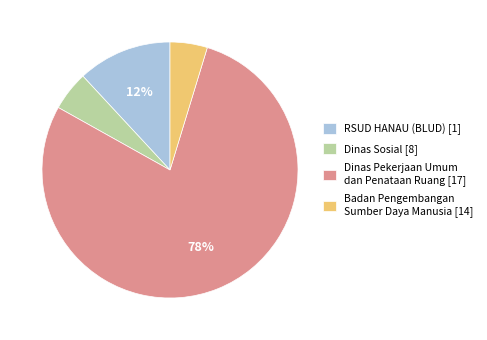

To the nearest percent, what is the difference between the RSUD HANAU (BLUD) [1] and Dinas Sosial [8] slice percentages?

7%